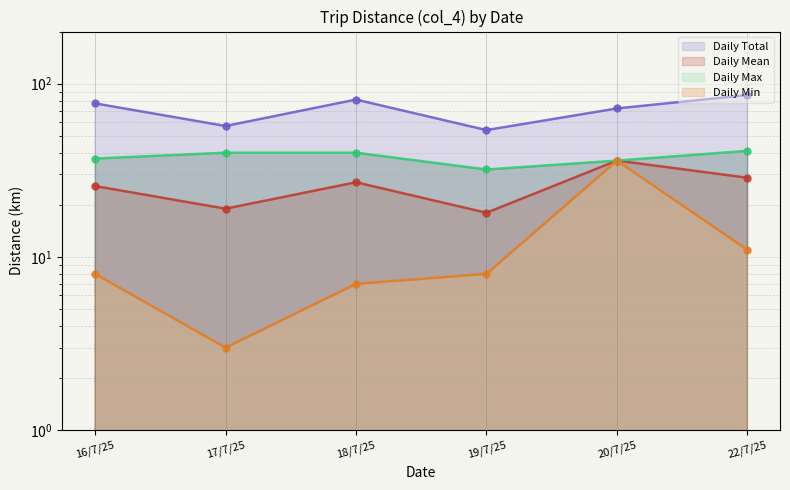

True or false: Daily Max and Daily Total cross at least once.

False